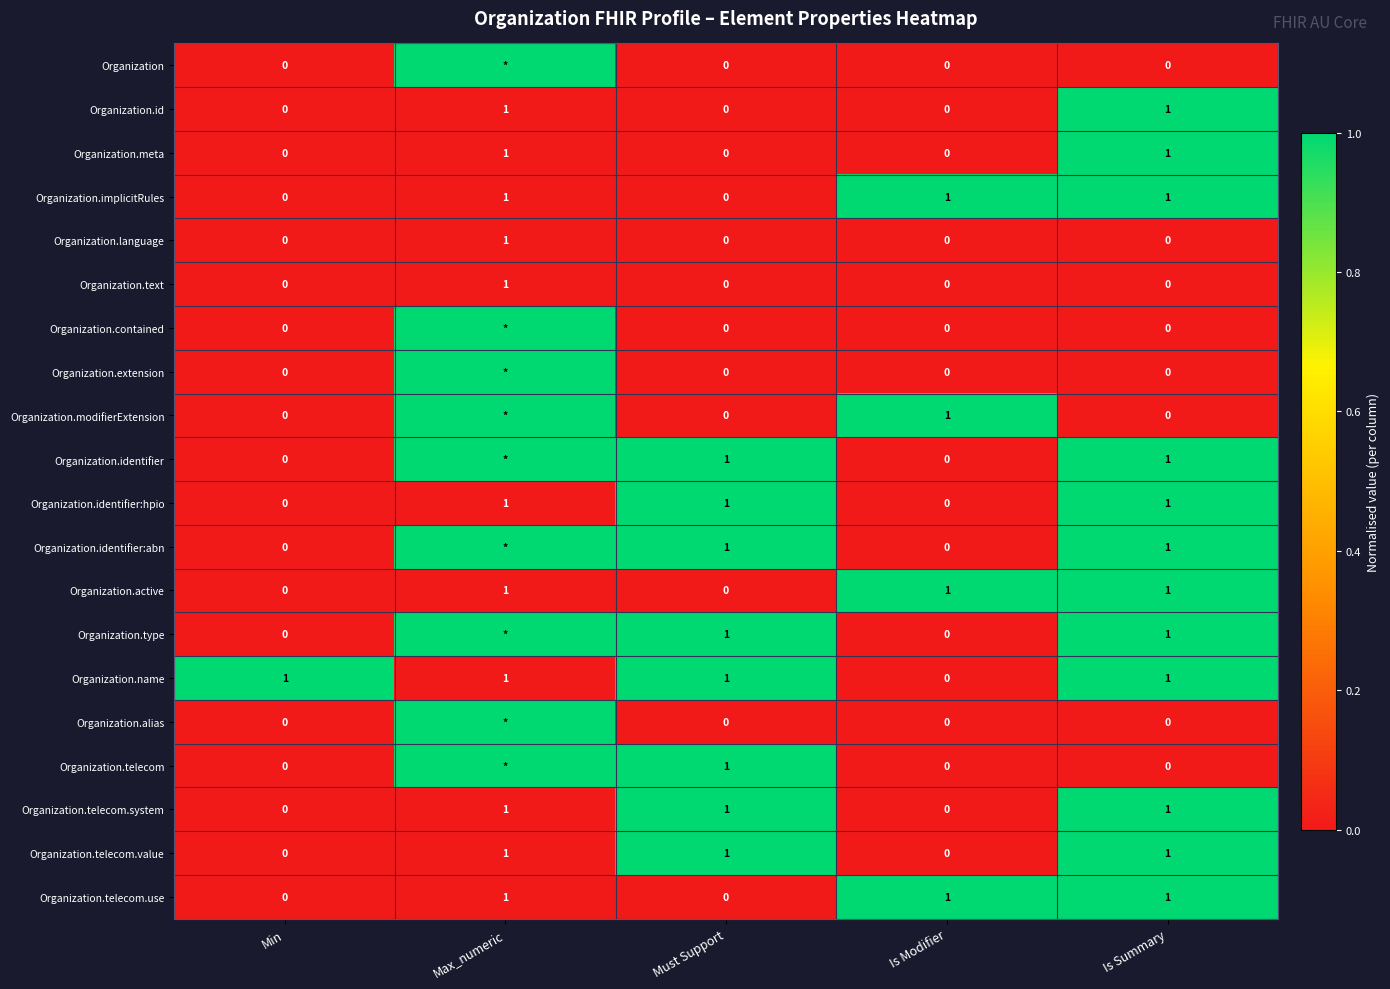

The value of Organization.text at Min is 0. True or false?

True